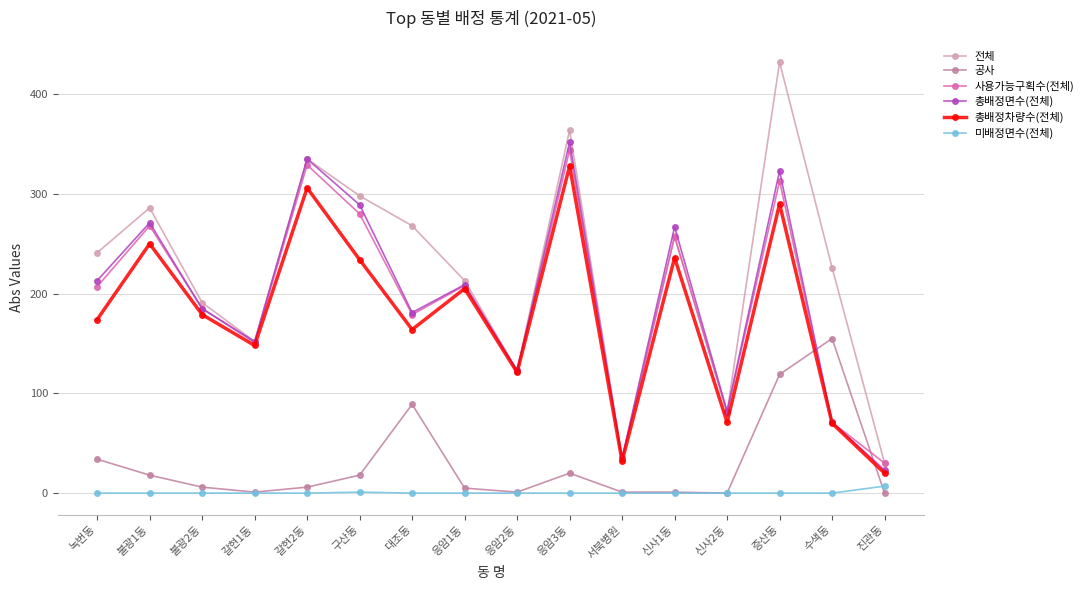

The value of 총배정면수(전체) at 응암3동 is 472. True or false?

False